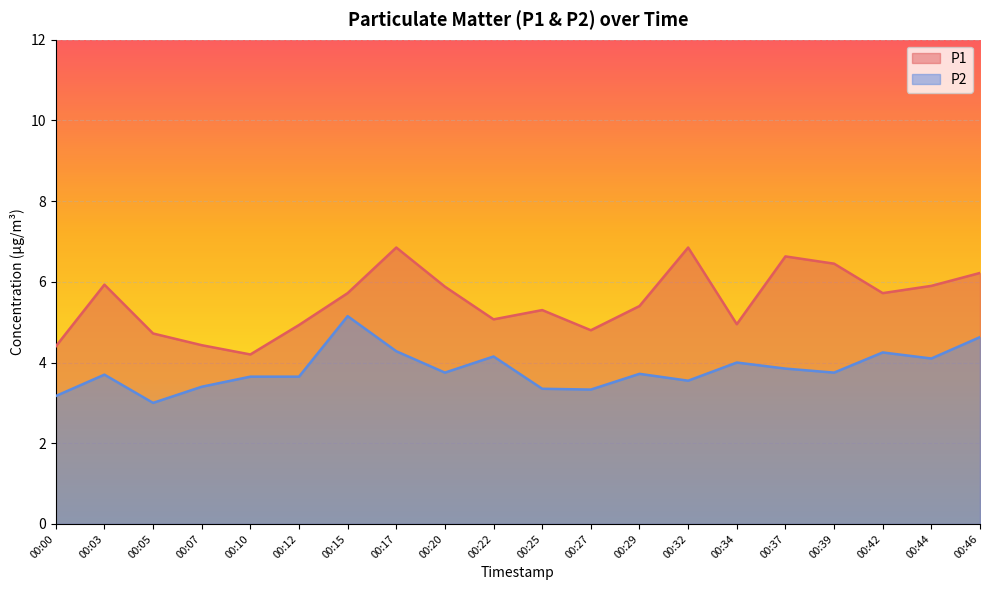

Count the number of data series in this chart.

2